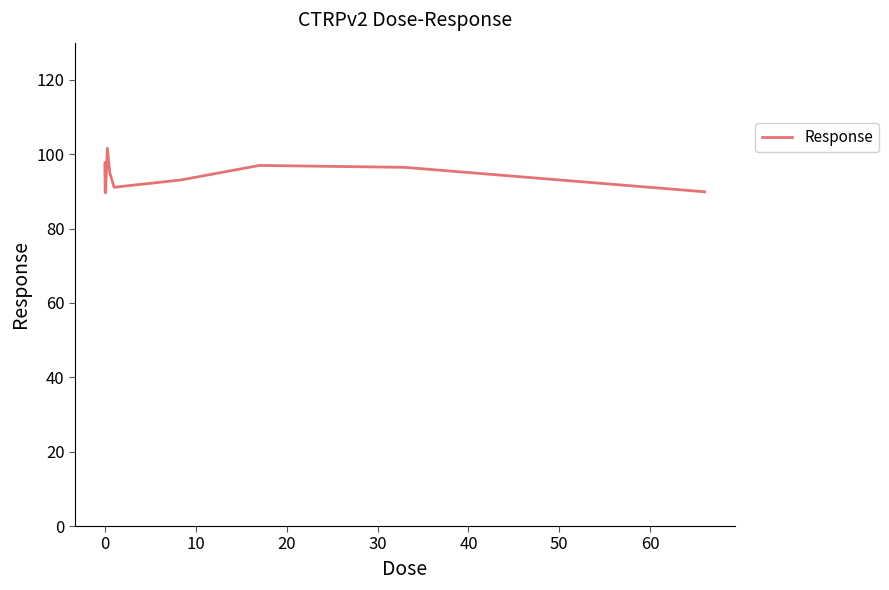

What is the greatest value displayed?

101.6